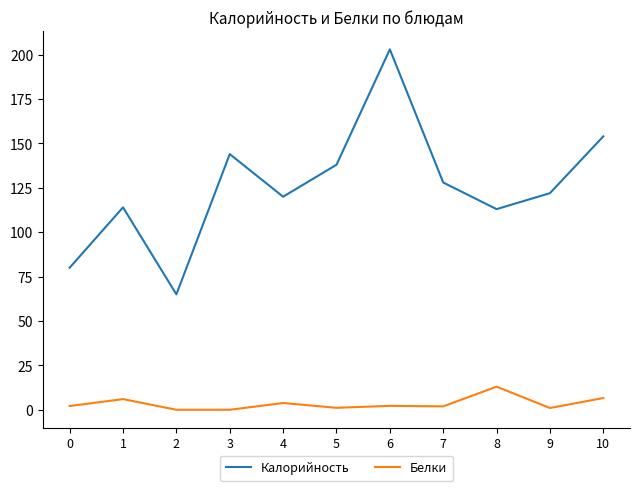

How many distinct data groups are displayed?

2